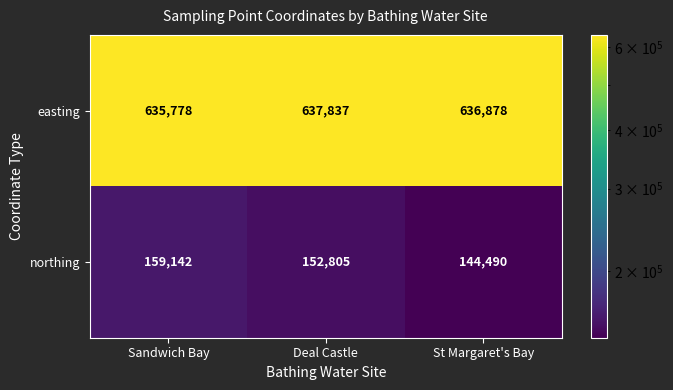

How many categories are shown in the chart?

3